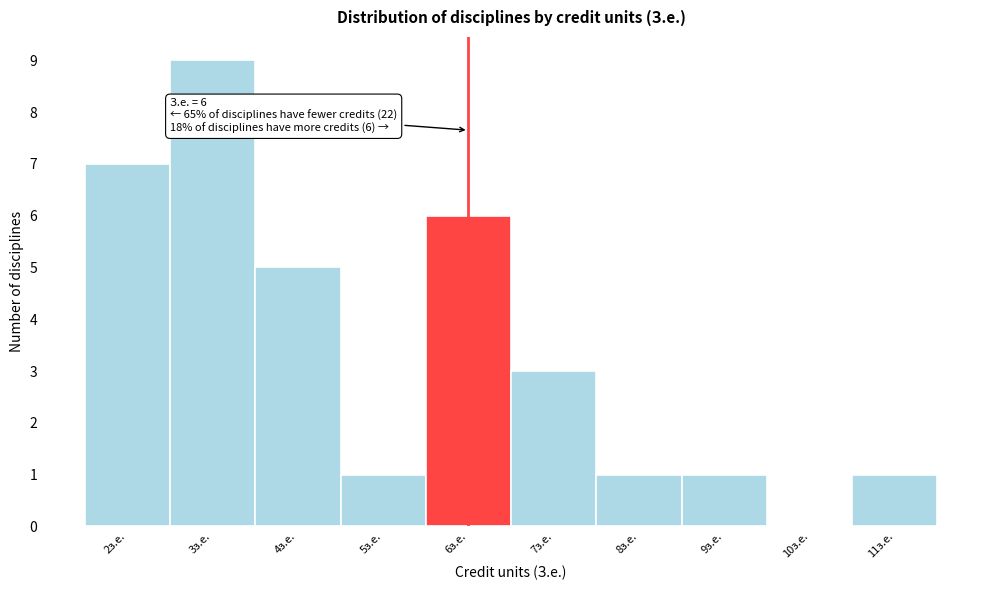

Which range on the x-axis has the tallest bar?

2.5 to 3.5